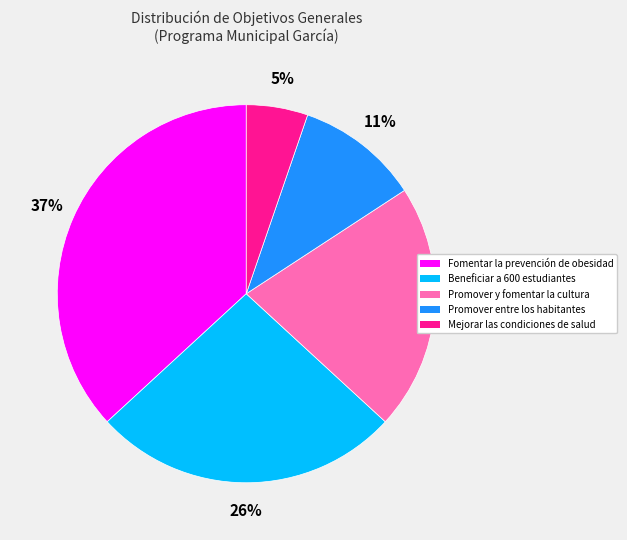

Rank the categories by value from highest to lowest.

Fomentar la prevención de obesidad, Beneficiar a 600 estudiantes, Promover y fomentar la cultura, Promover entre los habitantes, Mejorar las condiciones de salud